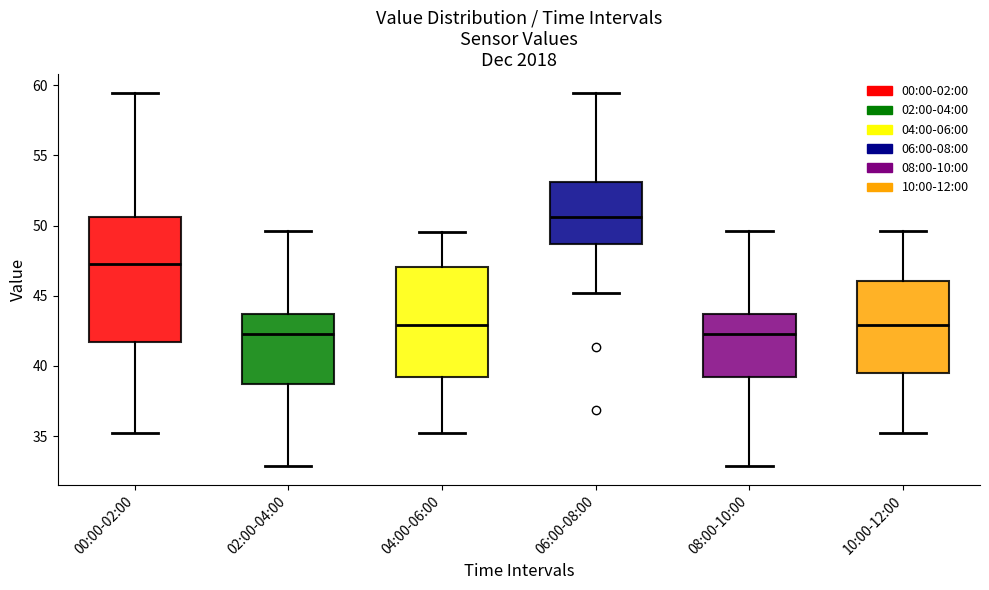

Reading left to right, transcribe this box plot: for each box, give where its median line is, the range the box spans, and where its two whiskers end, as read against the y-axis. The values are not printed on the chart, so give them approximately, as read against the axis.

00:00-02:00: median 47.0, box 41.5 to 50.5, whiskers 35.0 to 59.5
02:00-04:00: median 42.5, box 38.5 to 43.5, whiskers 33.0 to 49.5
04:00-06:00: median 43.0, box 39.0 to 47.0, whiskers 35.0 to 49.5
06:00-08:00: median 50.5, box 48.5 to 53.0, whiskers 45.0 to 59.5
08:00-10:00: median 42.5, box 39.0 to 43.5, whiskers 33.0 to 49.5
10:00-12:00: median 43.0, box 39.5 to 46.0, whiskers 35.0 to 49.5